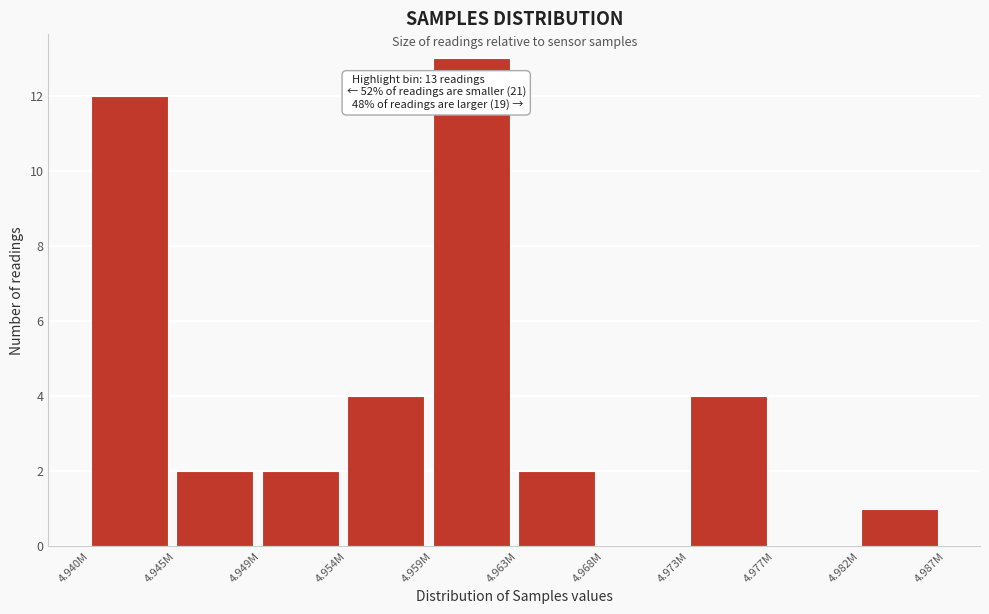

Reading right to left, list all the values displayed in this chart.

4.982M=1	4.977M=0	4.973M=4	4.968M=0	4.963M=2	4.959M=13	4.954M=4	4.949M=2	4.945M=2	4.940M=12